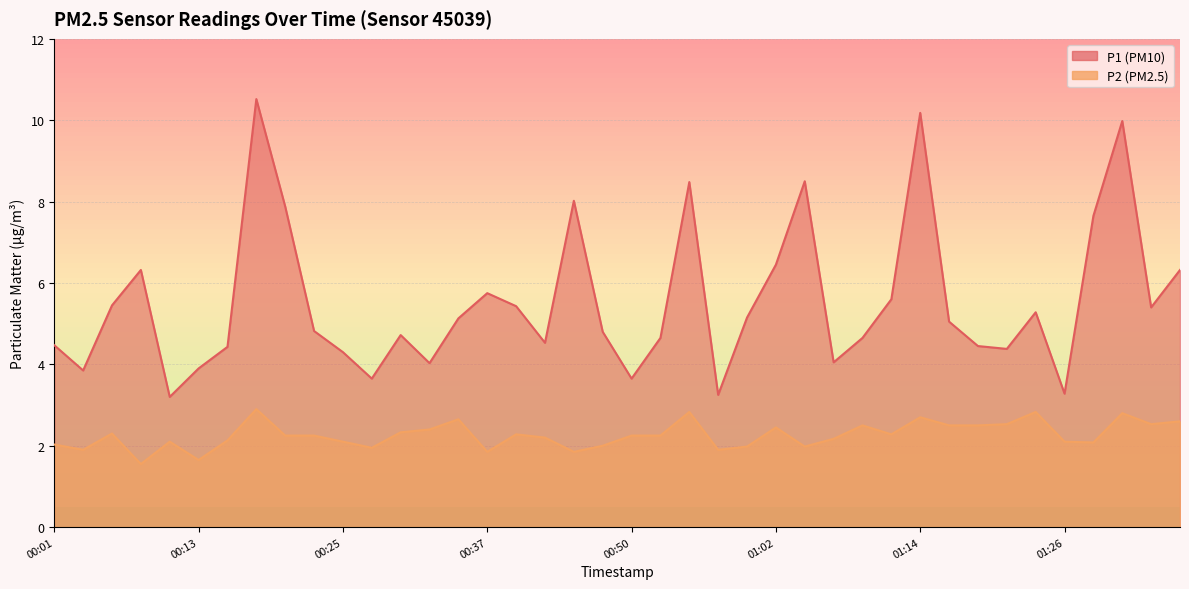

What is the total value across all series at 01:16?

7.5